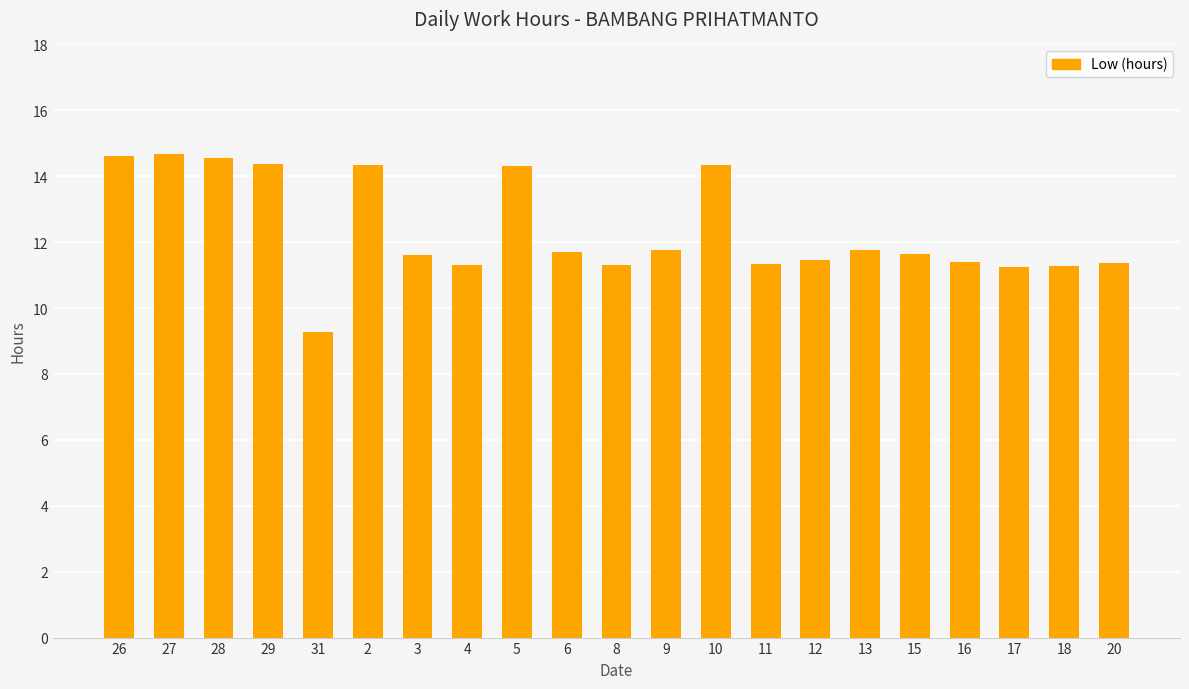

What is the sum of the values at 29 and 4?

25.7